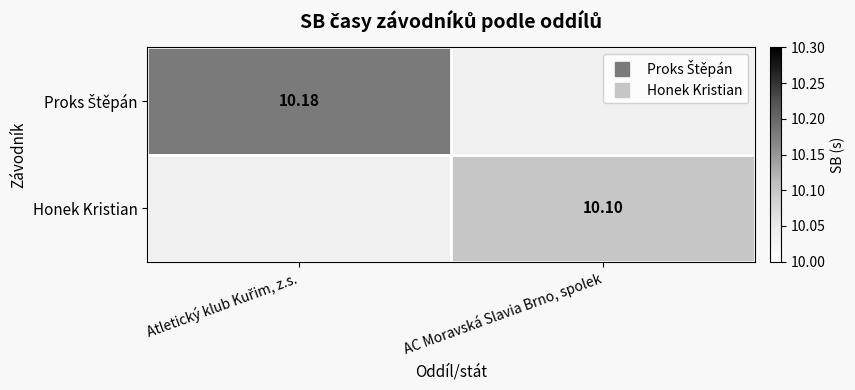

How many values in the Honek Kristian series exceed 10?

1